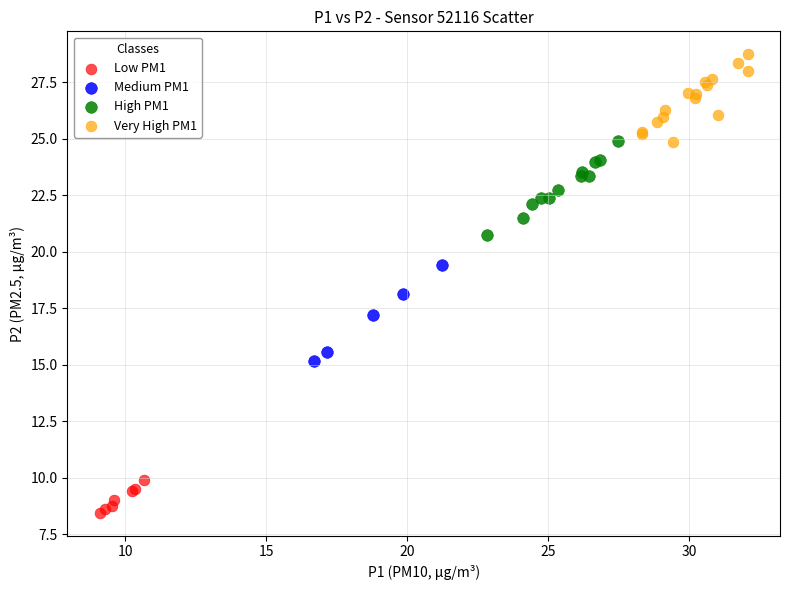

Which series reaches the maximum Y coordinate?

Very High PM1